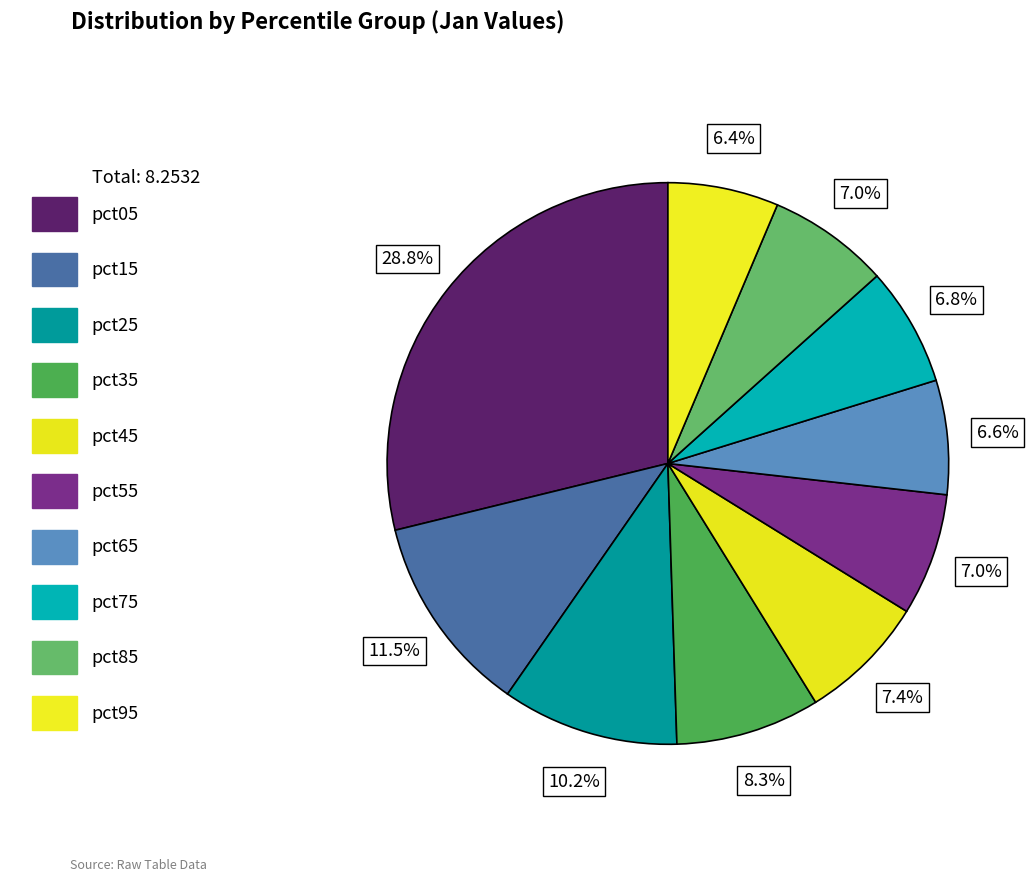

True or false: pct85 accounts for 7% of the total.

True